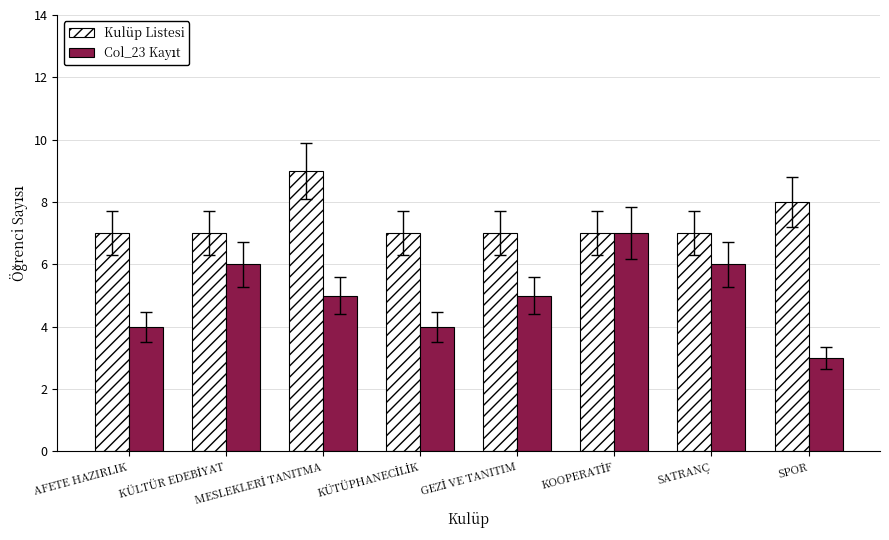

What is the total value across all series at AFETE HAZIRLIK?

11